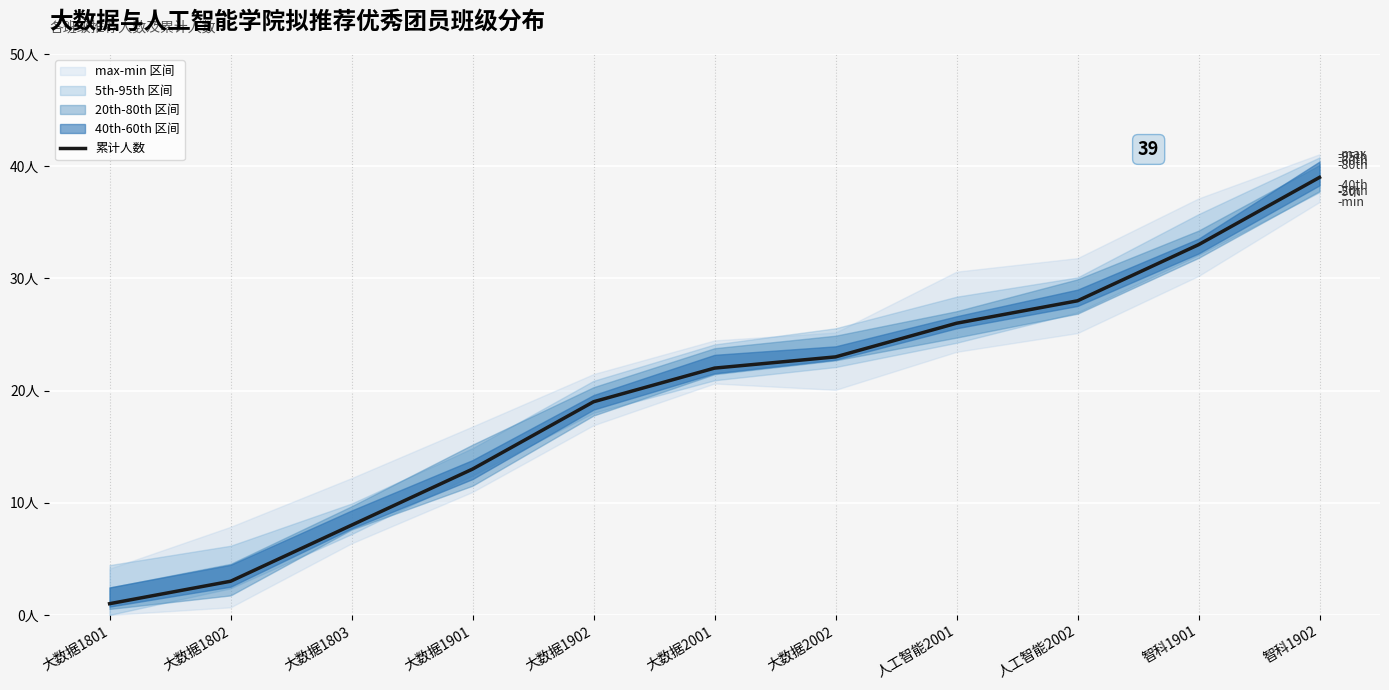

How many distinct data groups are displayed?

1